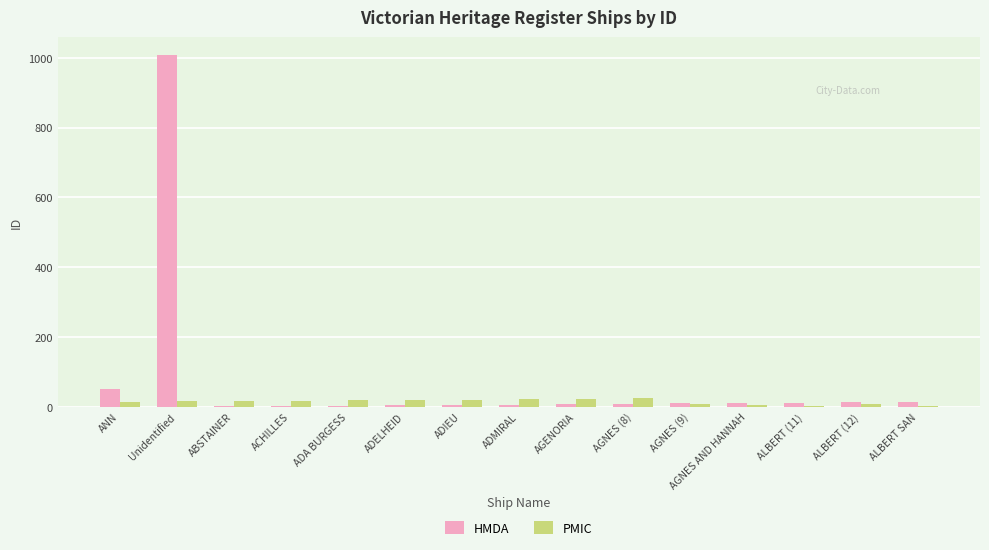

At which label is HMDA closest to 505?

ANN